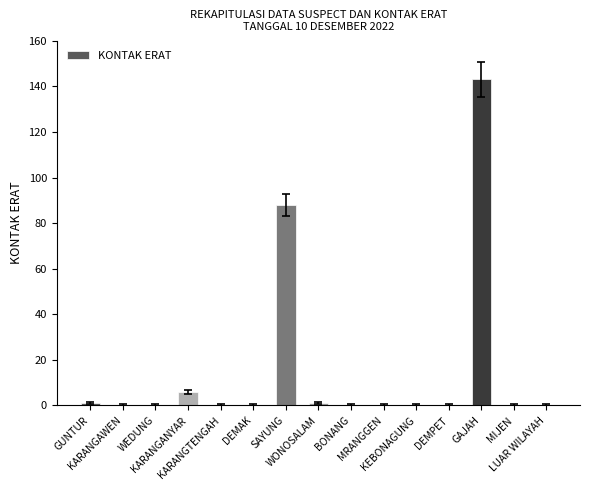

Reading right to left, list all the values displayed in this chart.

0	0	143	0	0	0	0	1	88	0	0	6	0	0	1